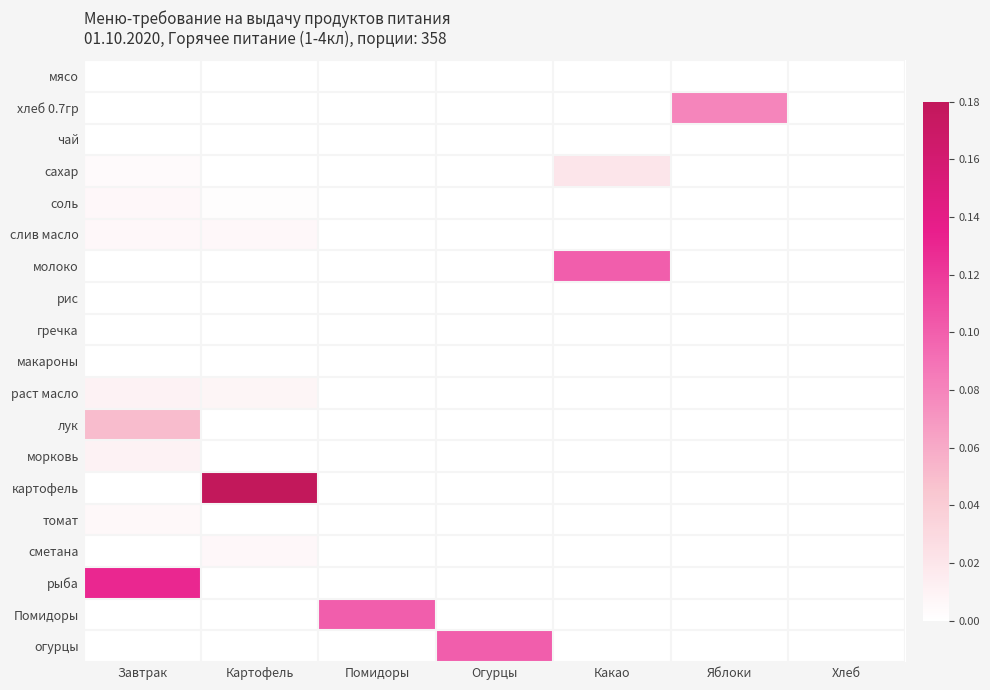

Which category has the highest value across all series?

Картофель